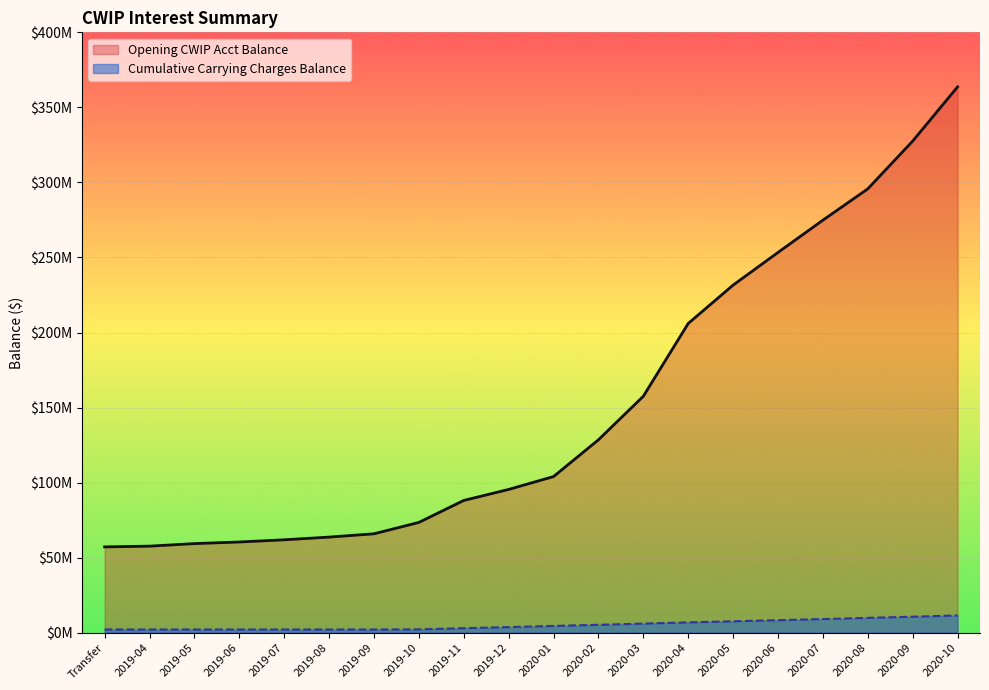

What is the highest value of the Cumulative Carrying Charges Balance series?

11397704.2